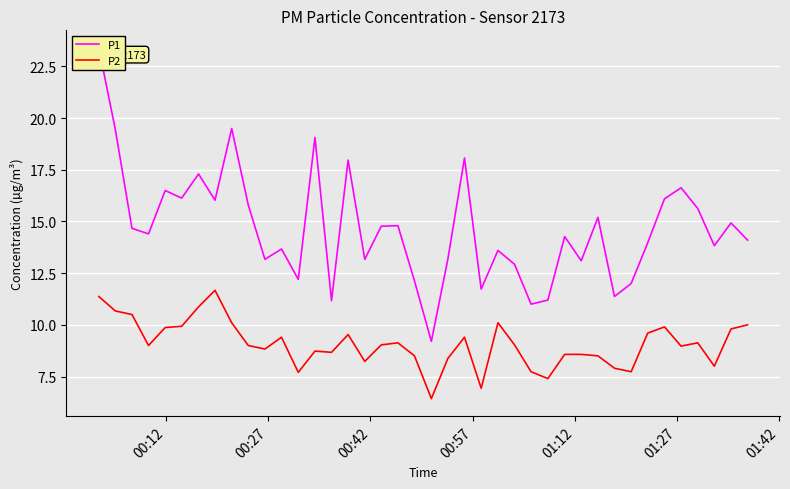

What is the value of the P2 point at the 4th from the left?

9.0